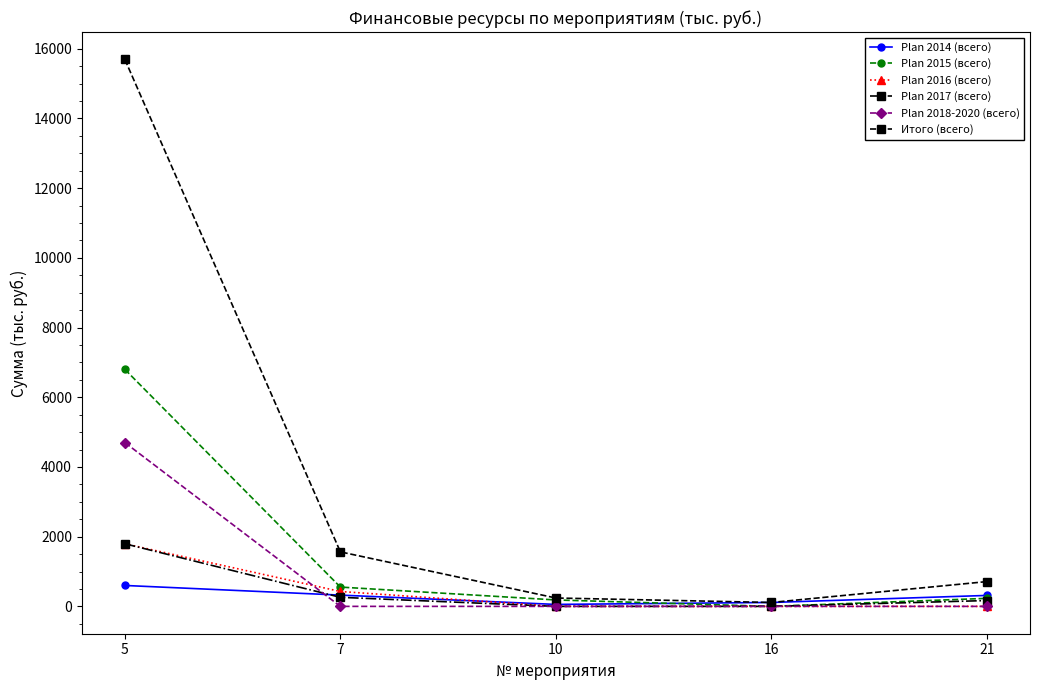

How many categories are shown in the chart?

5